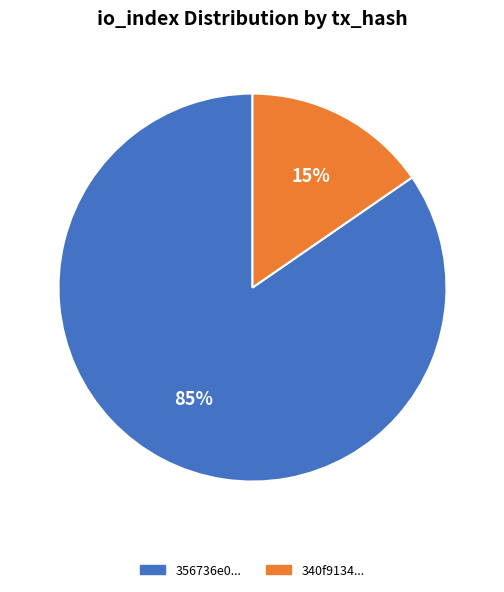

Is there a majority slice in this chart?

Yes